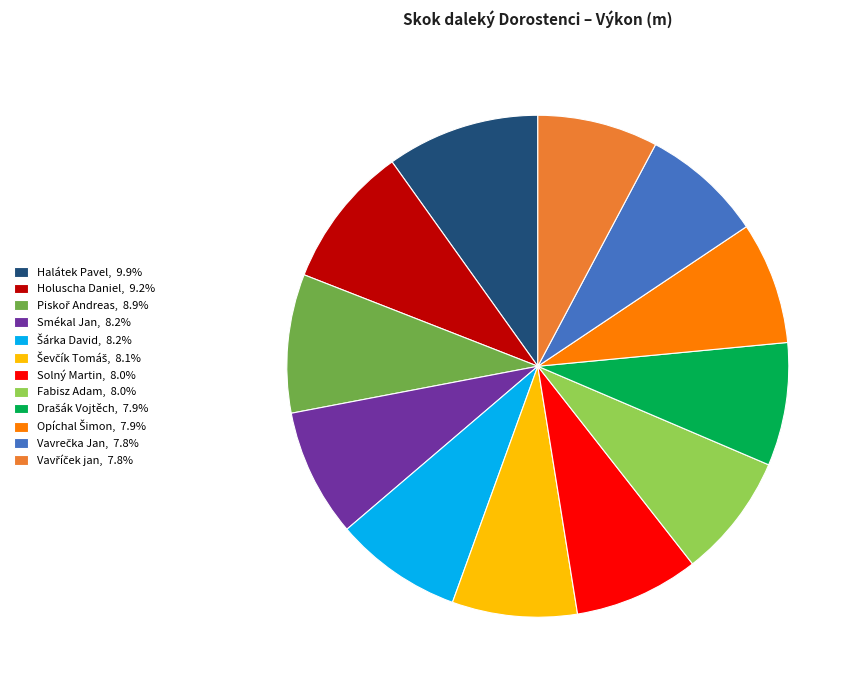

Do Smékal Jan, 8.2% and Holuscha Daniel, 9.2% together represent more than half of the pie?

No